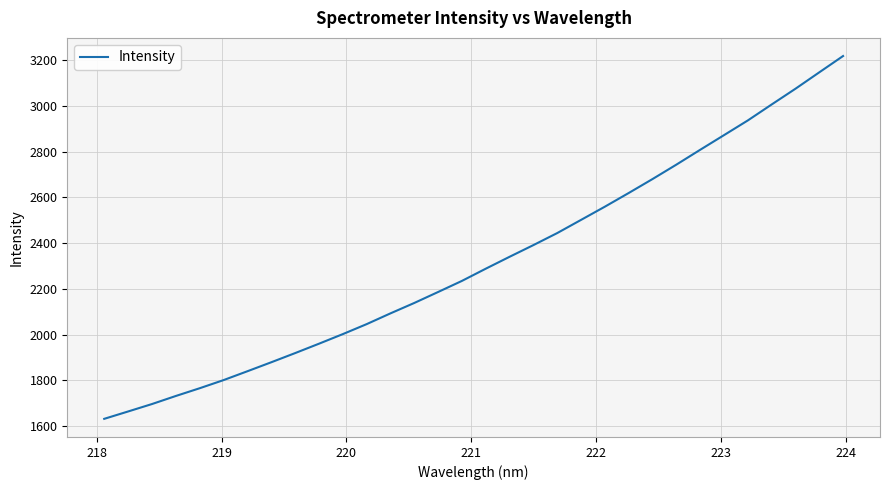

What is the maximum value shown in the chart?

3217.5